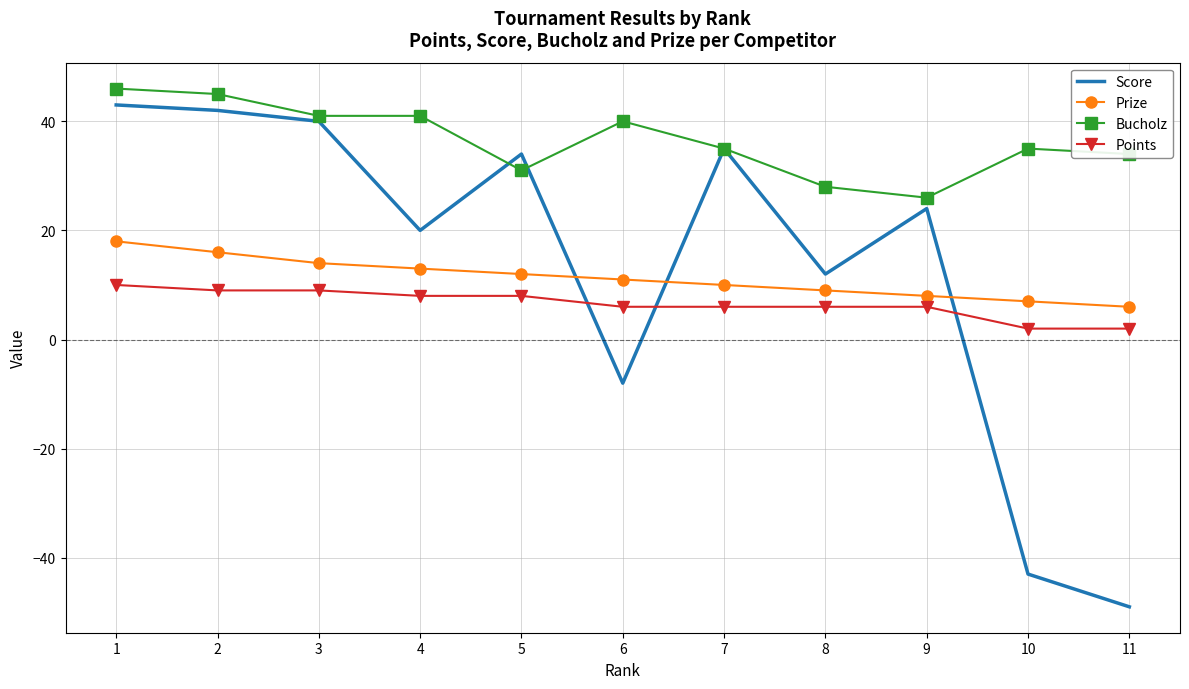

At which category is the sum across all series the highest?

1